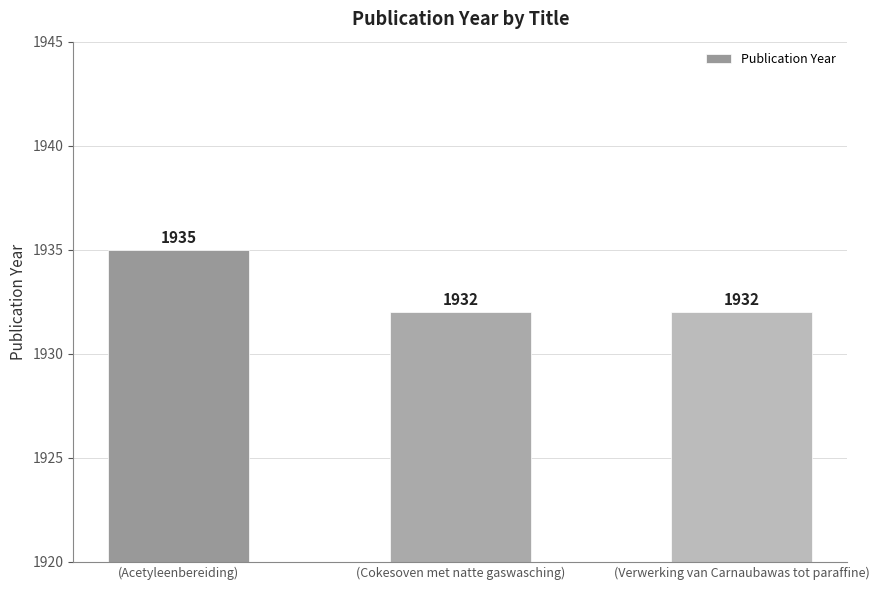

Reading right to left, extract all data points from this chart.

1932	1932	1935